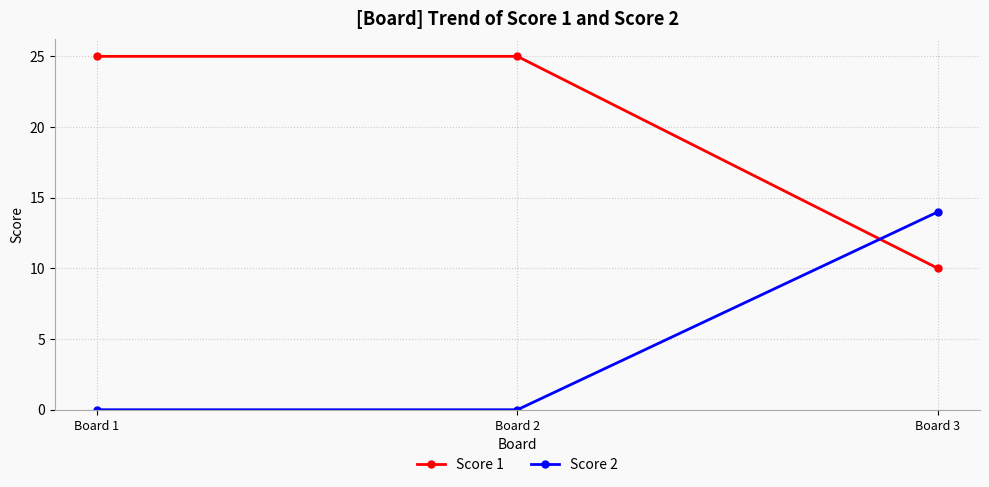

Count the Score 2 values in the range 0 to 14.

3